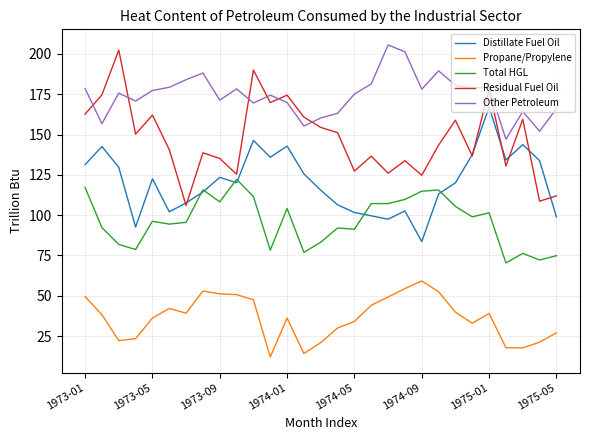

What is the maximum value for Other Petroleum?

205.6